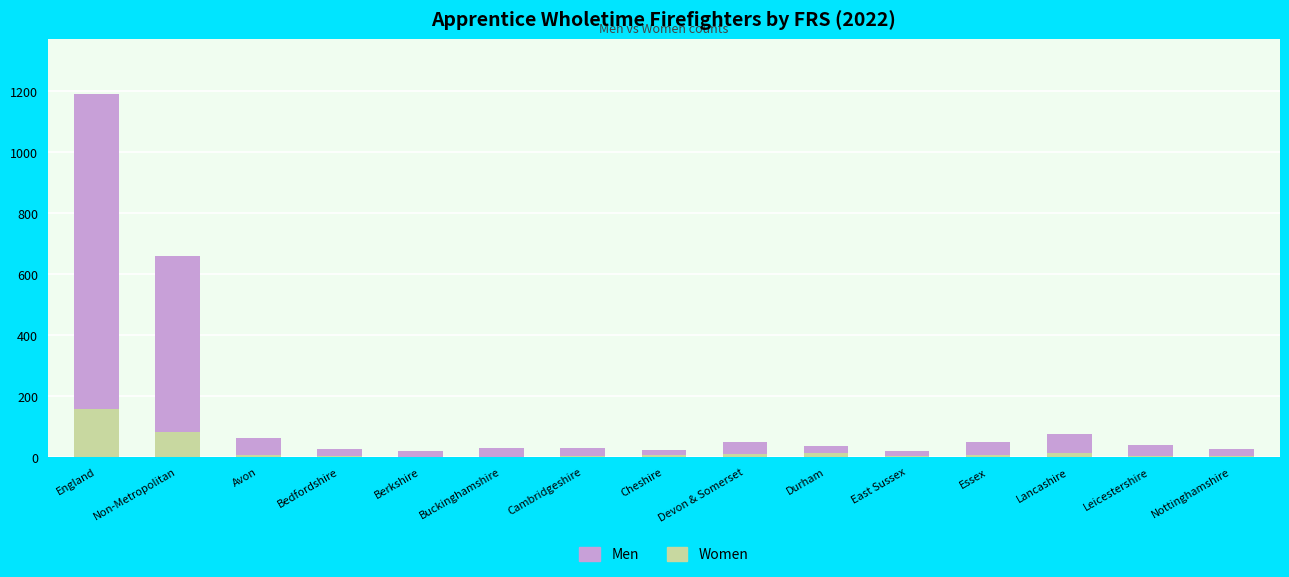

What is the sum of all Women values?

310